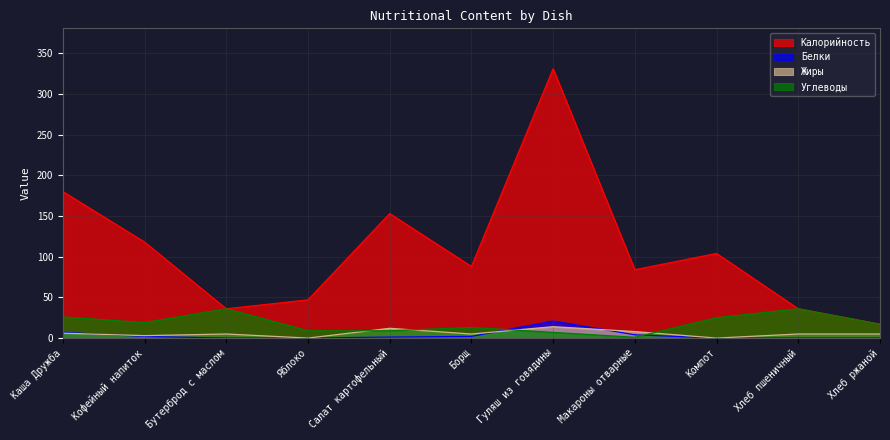

Reading left to right, list all the values displayed in this chart.

Калорийность: Каша Дружба=180.0	Кофейный напиток=118.0	Бутерброд с маслом=36.0	Яблоко=47.0	Салат картофельный=153.0	Борщ=88.0	Гуляш из говядины=331.0	Макароны отварные=84.0	Компот=104.0	Хлеб пшеничный=36.0	Хлеб ржаной=17.0
Белки: Каша Дружба=7.0	Кофейный напиток=2.0	Бутерброд с маслом=0.0	Яблоко=0.0	Салат картофельный=1.3	Борщ=2.0	Гуляш из говядины=21.0	Макароны отварные=4.0	Компот=0.0	Хлеб пшеничный=0.0	Хлеб ржаной=0.0
Жиры: Каша Дружба=6.0	Кофейный напиток=3.0	Бутерброд с маслом=5.0	Яблоко=0.0	Салат картофельный=12.0	Борщ=5.0	Гуляш из говядины=14.0	Макароны отварные=8.0	Компот=0.0	Хлеб пшеничный=5.0	Хлеб ржаной=5.0
Углеводы: Каша Дружба=26.0	Кофейный напиток=19.0	Бутерброд с маслом=36.0	Яблоко=9.0	Салат картофельный=9.0	Борщ=13.0	Гуляш из говядины=7.0	Макароны отварные=1.0	Компот=25.0	Хлеб пшеничный=36.0	Хлеб ржаной=17.0